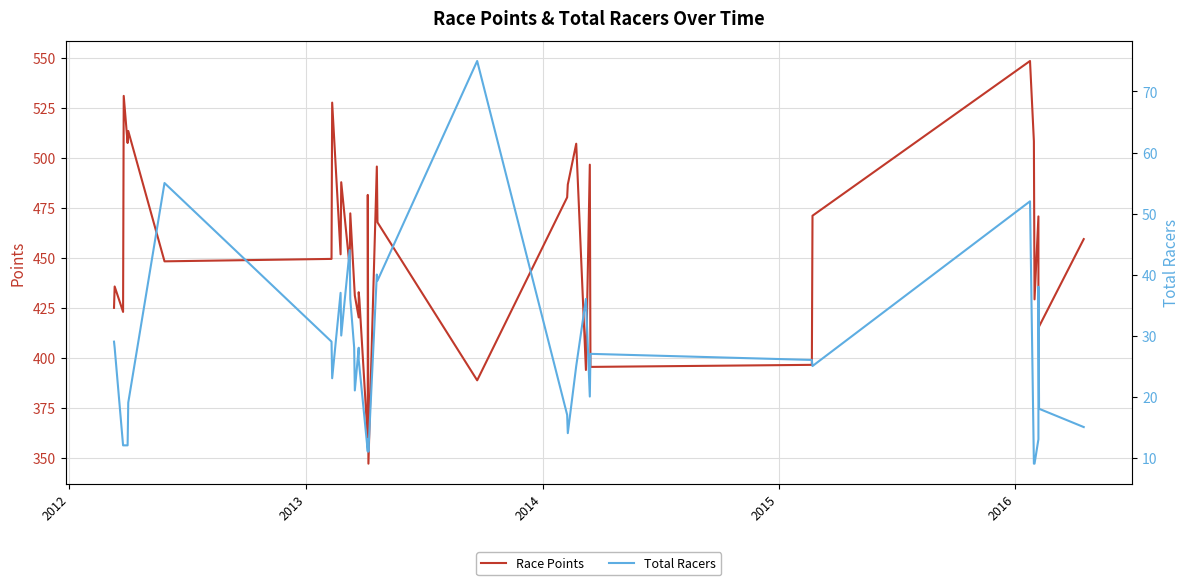

True or false: Total Racers has more than 1 interior local peaks.

True